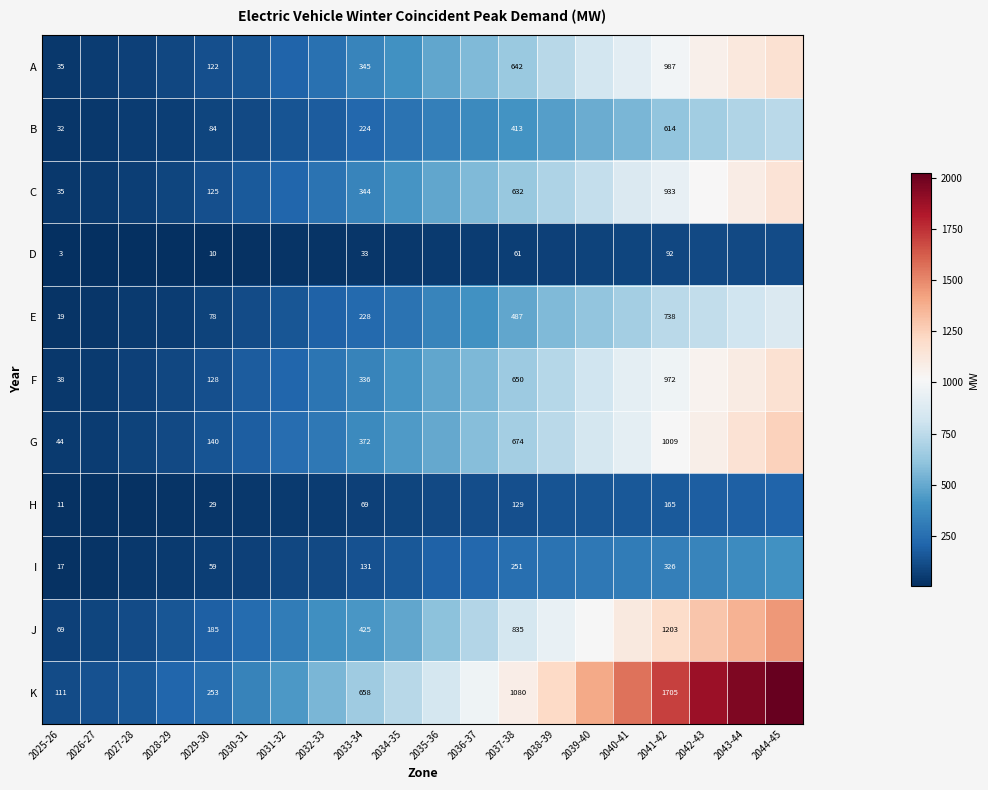

Is it true that G equals 674 at 2037-38?

True